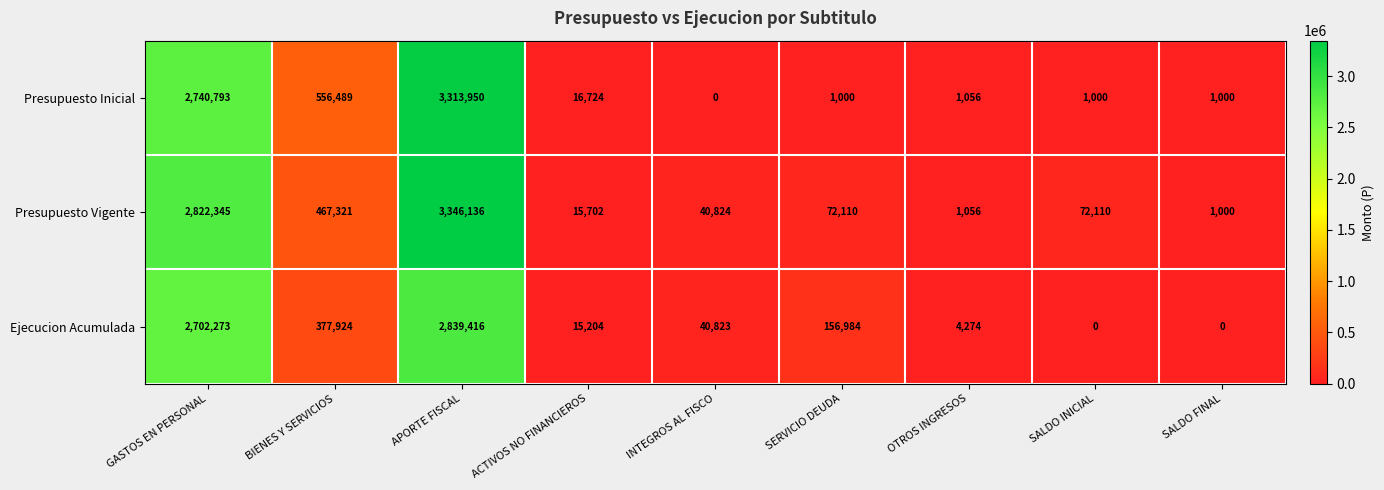

Reading left to right, what are all the values shown in this chart?

Presupuesto Inicial: 2740793	556489	3313950	16724	0	1000	1056	1000	1000
Presupuesto Vigente: 2822345	467321	3346136	15702	40824	72110	1056	72110	1000
Ejecucion Acumulada: 2702273	377924	2839416	15204	40823	156984	4274	0	0